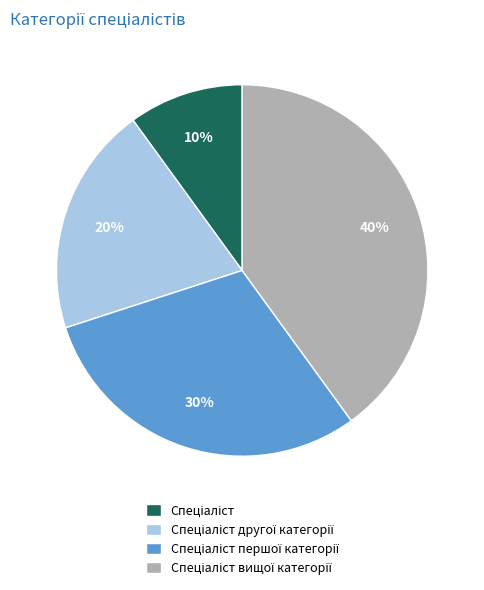

Is there a majority slice in this chart?

No